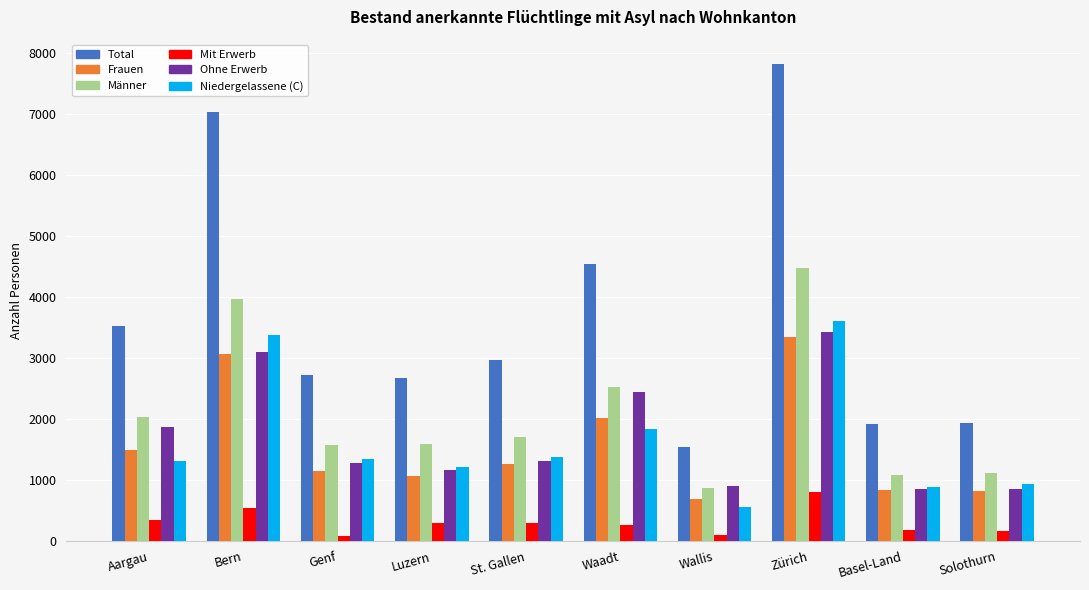

Is it true that Frauen equals 373 at Basel-Land?

False